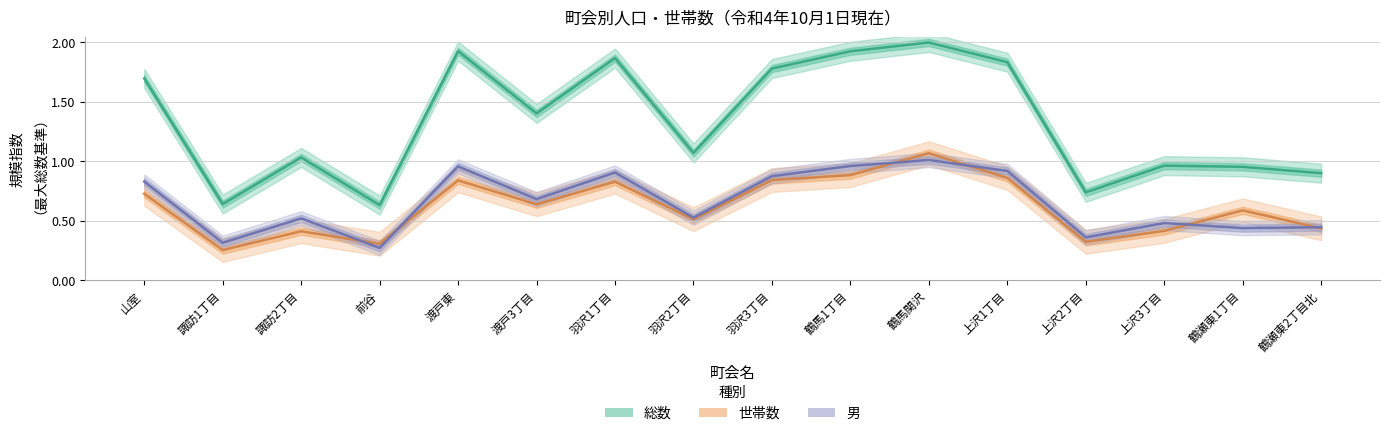

Between 鶴馬関沢 and 諏訪2丁目, which is larger?

鶴馬関沢